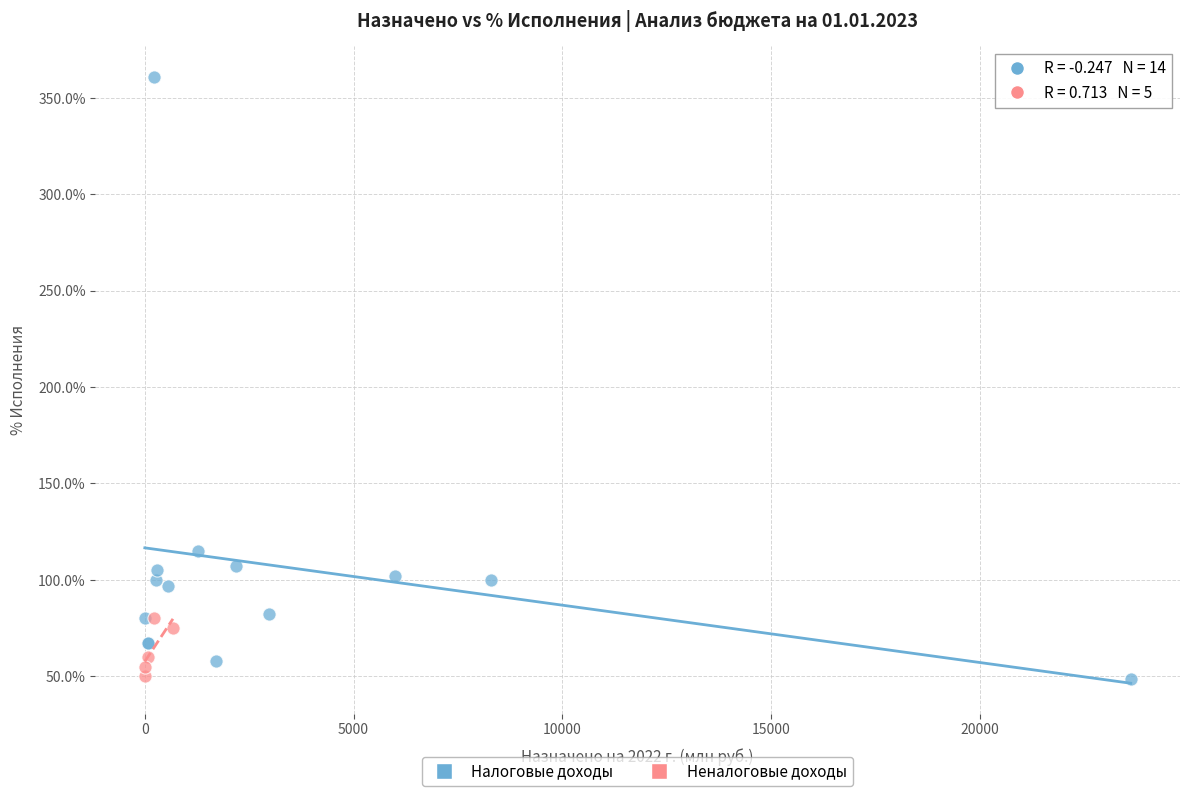

Which series has the widest spread of Y values?

Налоговые доходы